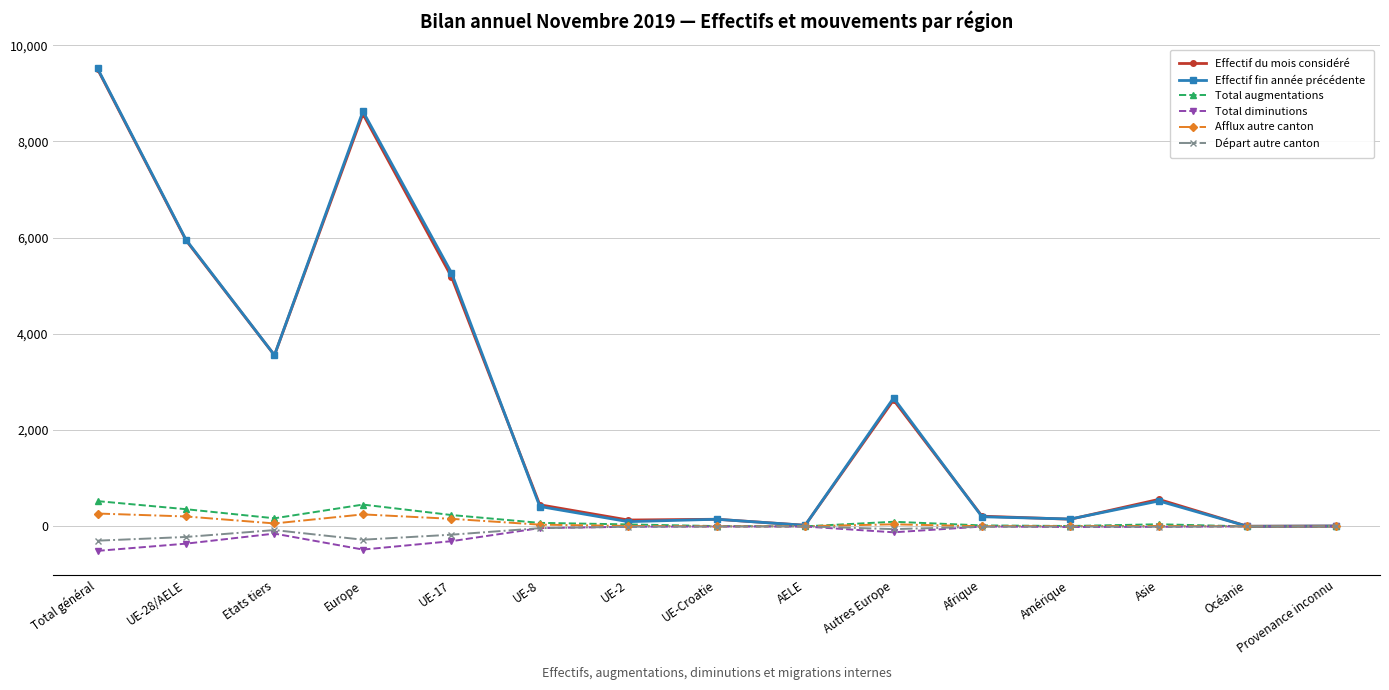

What is the label of the 13th point from the left?

Asie